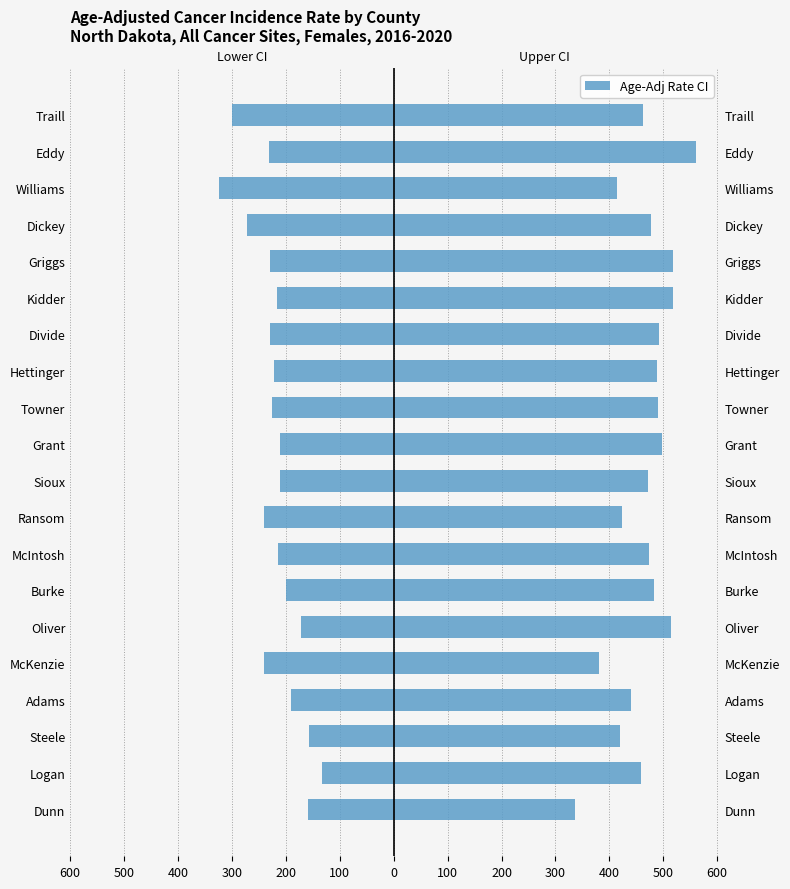

At how many categories does at least one series exceed 6?

20